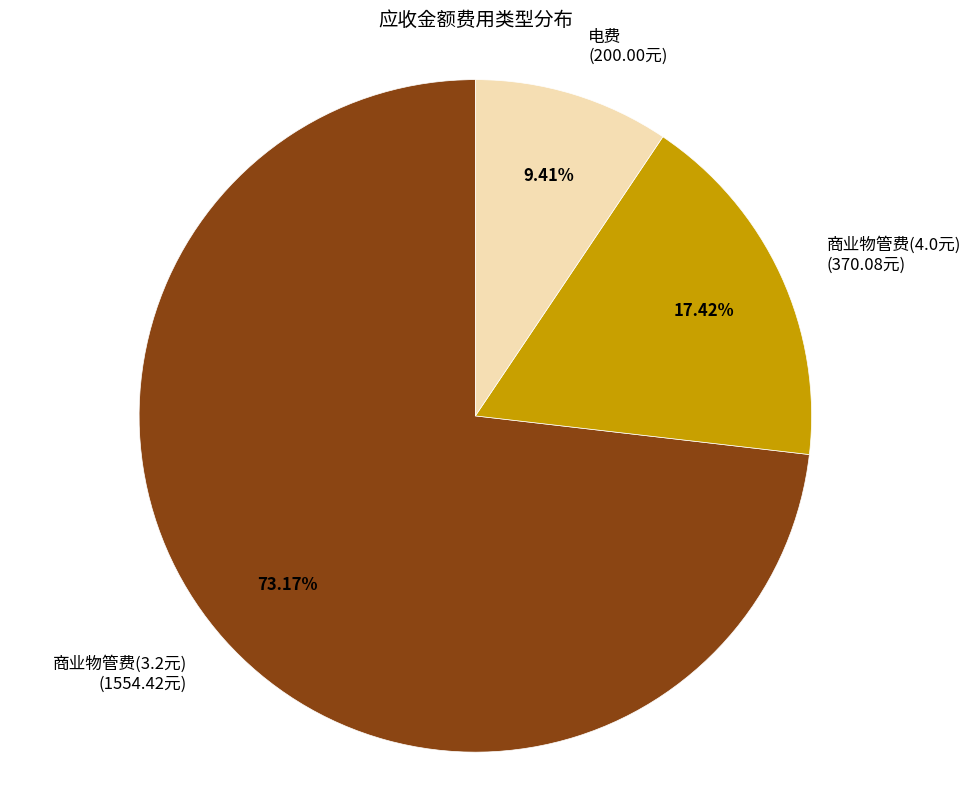

Does 商业物管费(3.2元) account for over 50% of the chart?

Yes